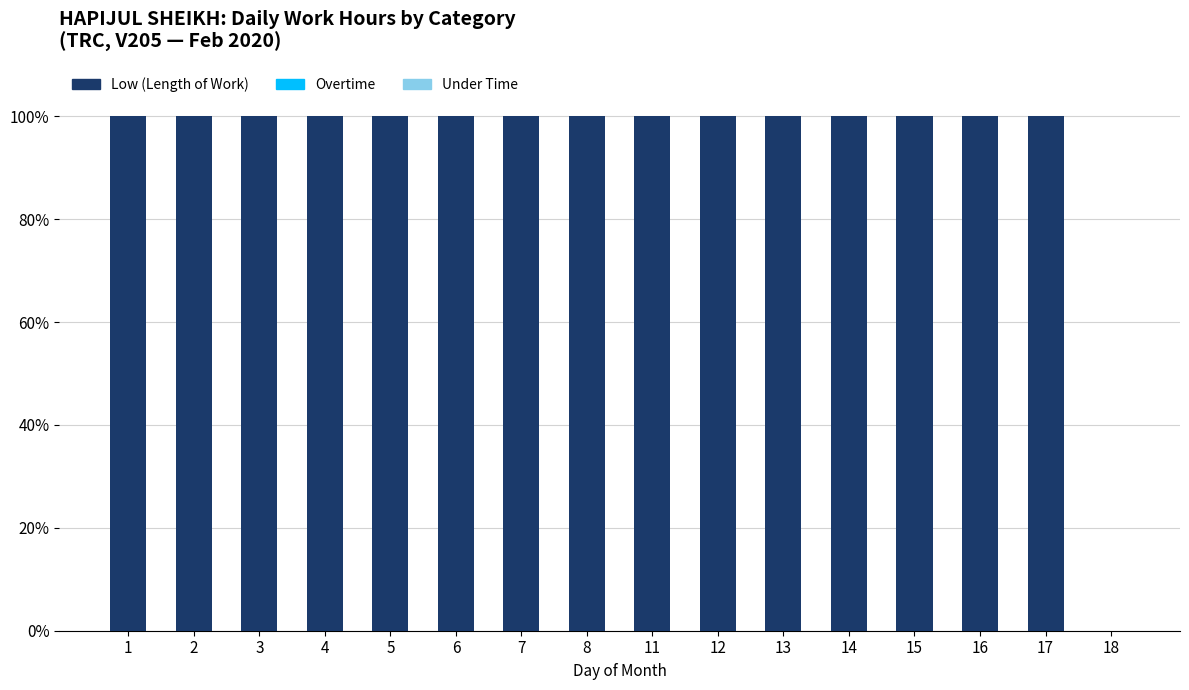

What is the ratio of the value at 3 to the value at 11?

1.0